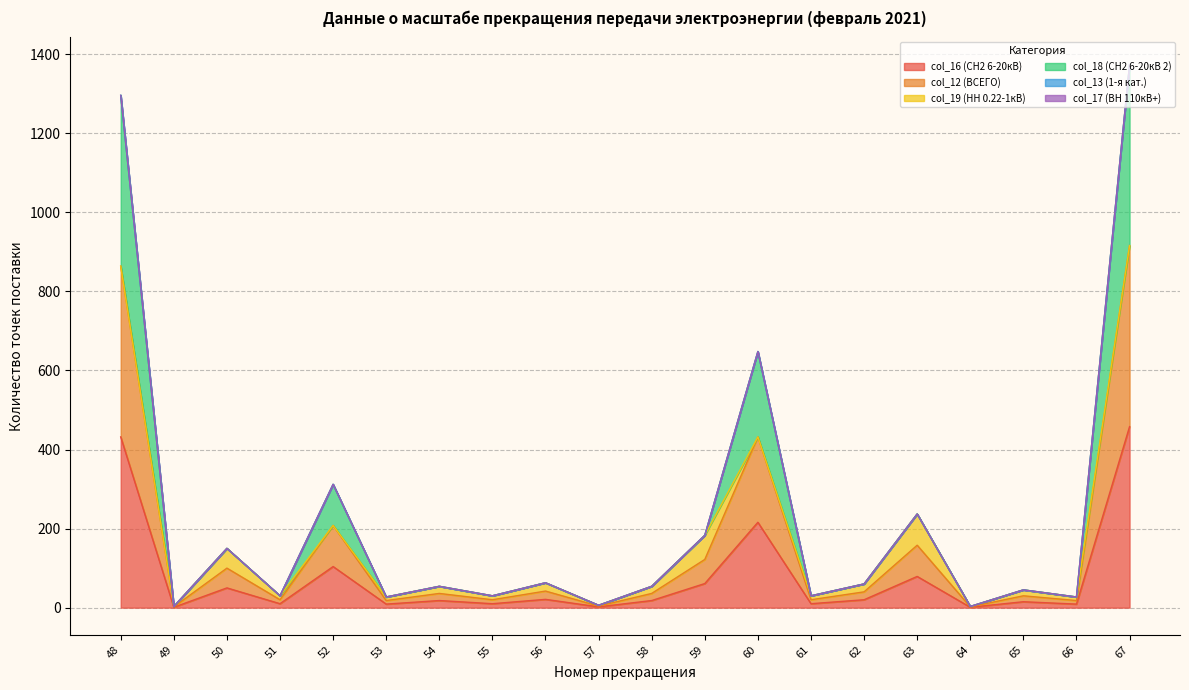

Does the chart have visible grid lines?

Yes